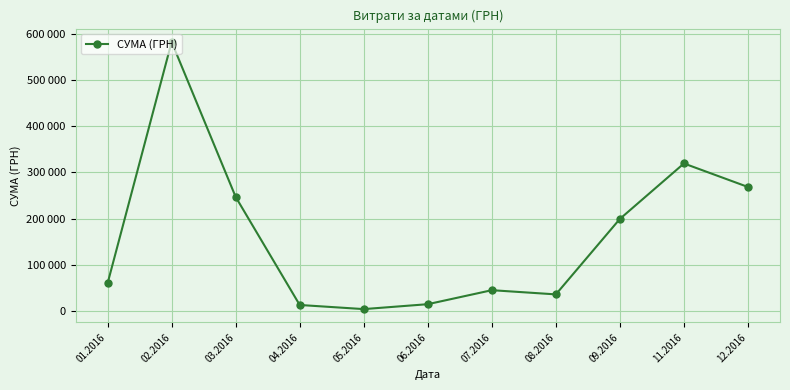

Does the chart have visible grid lines?

Yes